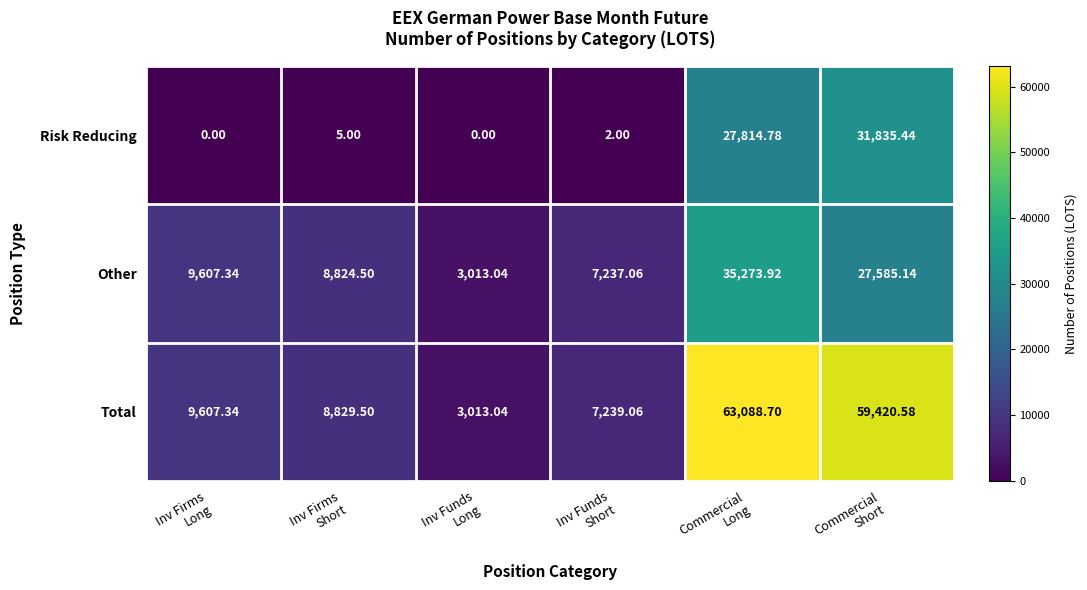

Which series has the widest spread of values?

Total